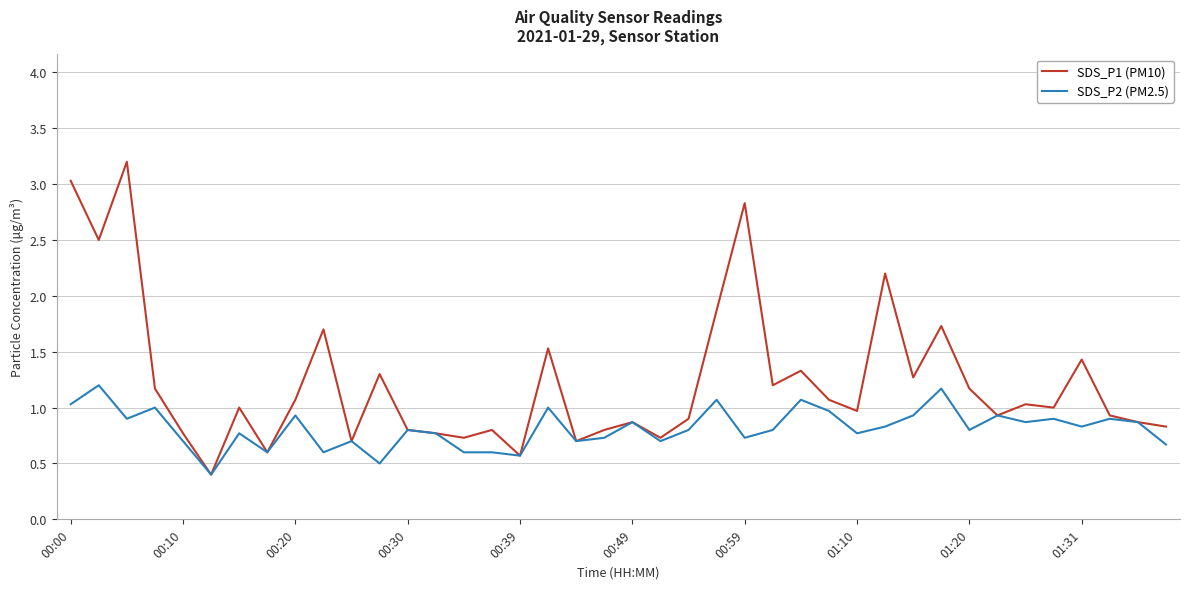

Rank the series by their average value, from lowest to highest.

SDS_P2 (PM2.5), SDS_P1 (PM10)